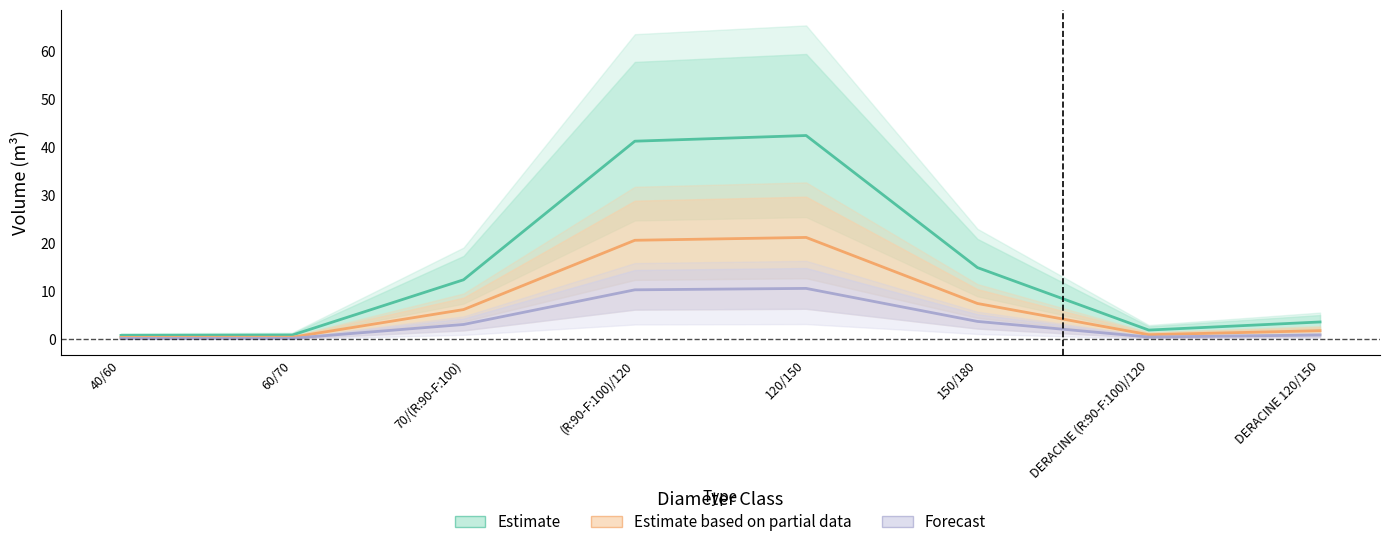

How many data points in Estimate are above 12?

4